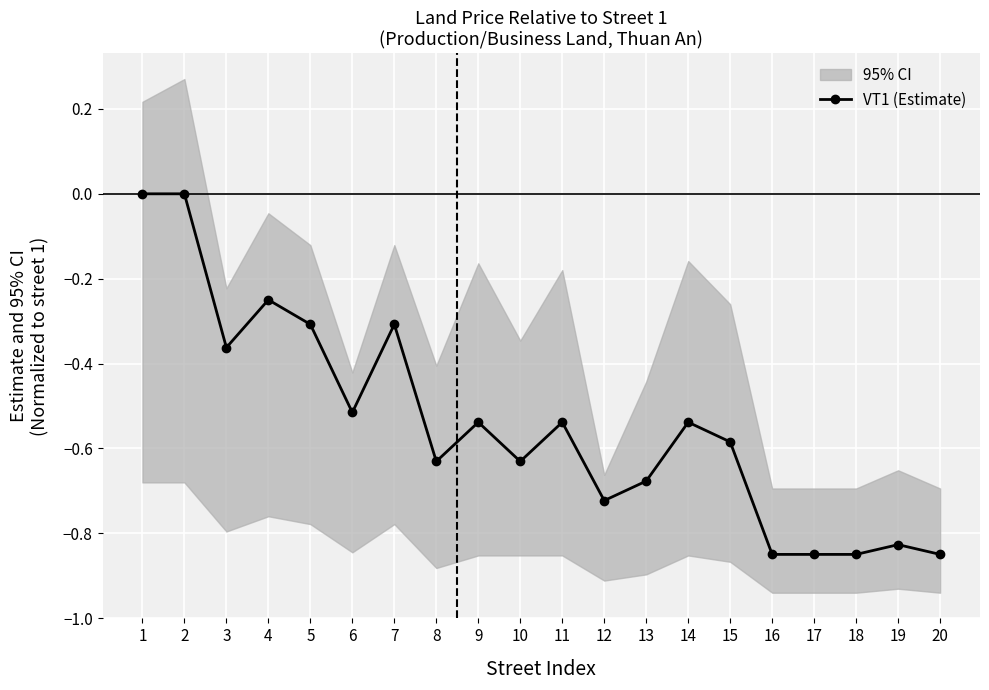

Rank the categories by value from highest to lowest.

1, 2, 4, 5, 7, 3, 6, 9, 11, 14, 15, 8, 10, 13, 12, 19, 16, 17, 18, 20